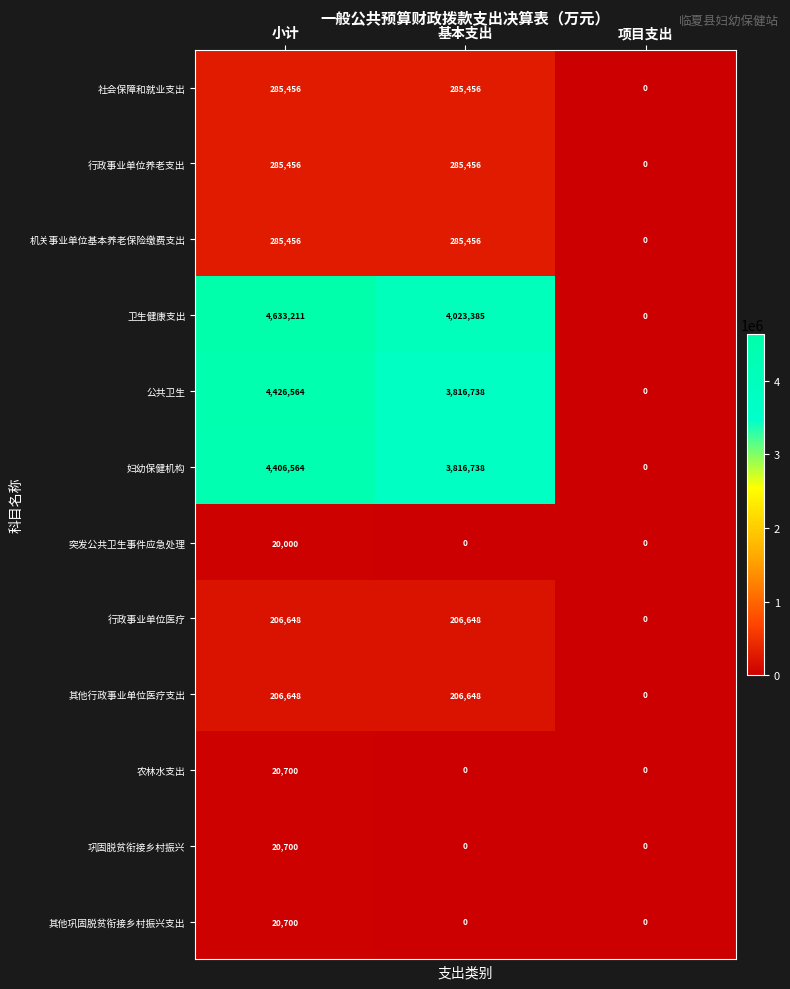

What is the spread (max minus min) of values at 基本支出?

4023385